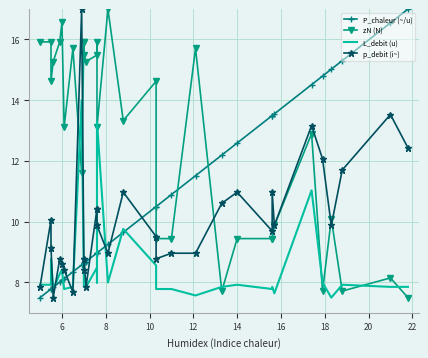

True or false: P_chaleur (~/u) has a value of 23.1 at 25.

False